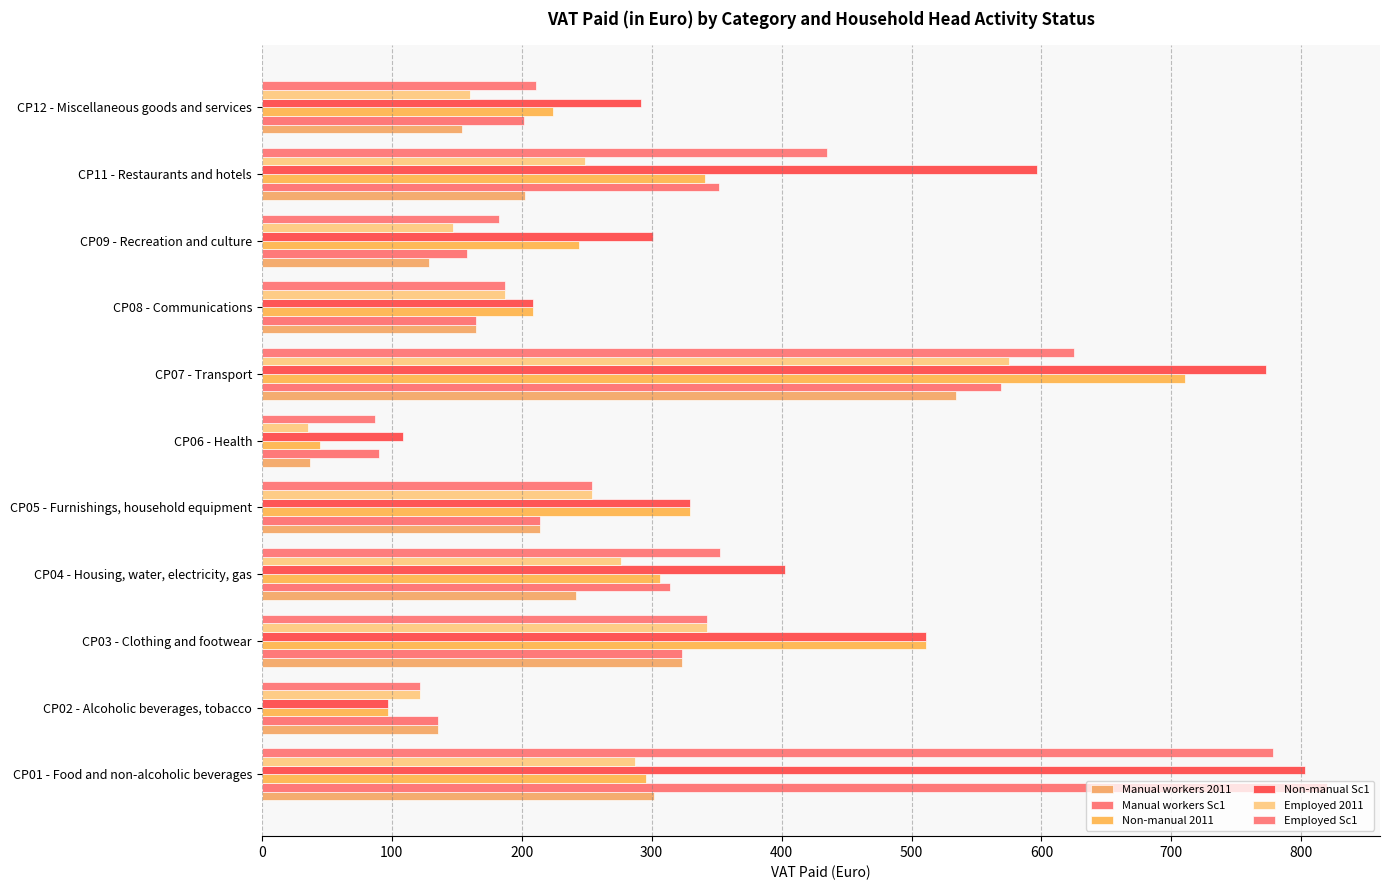

Rank the categories by Manual workers 2011 value from highest to lowest.

CP07 - Transport, CP03 - Clothing and footwear, CP01 - Food and non-alcoholic beverages, CP04 - Housing, water, electricity, gas, CP05 - Furnishings, household equipment, CP11 - Restaurants and hotels, CP08 - Communications, CP12 - Miscellaneous goods and services, CP02 - Alcoholic beverages, tobacco, CP09 - Recreation and culture, CP06 - Health